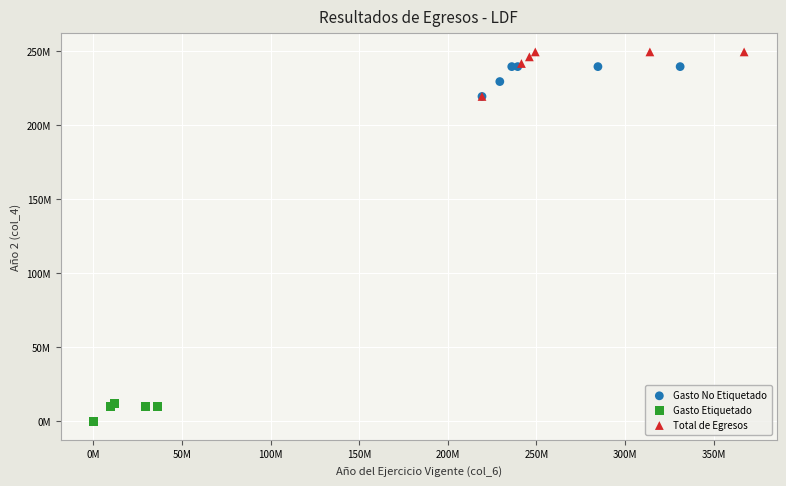

Which series contains the highest Y value?

Total de Egresos